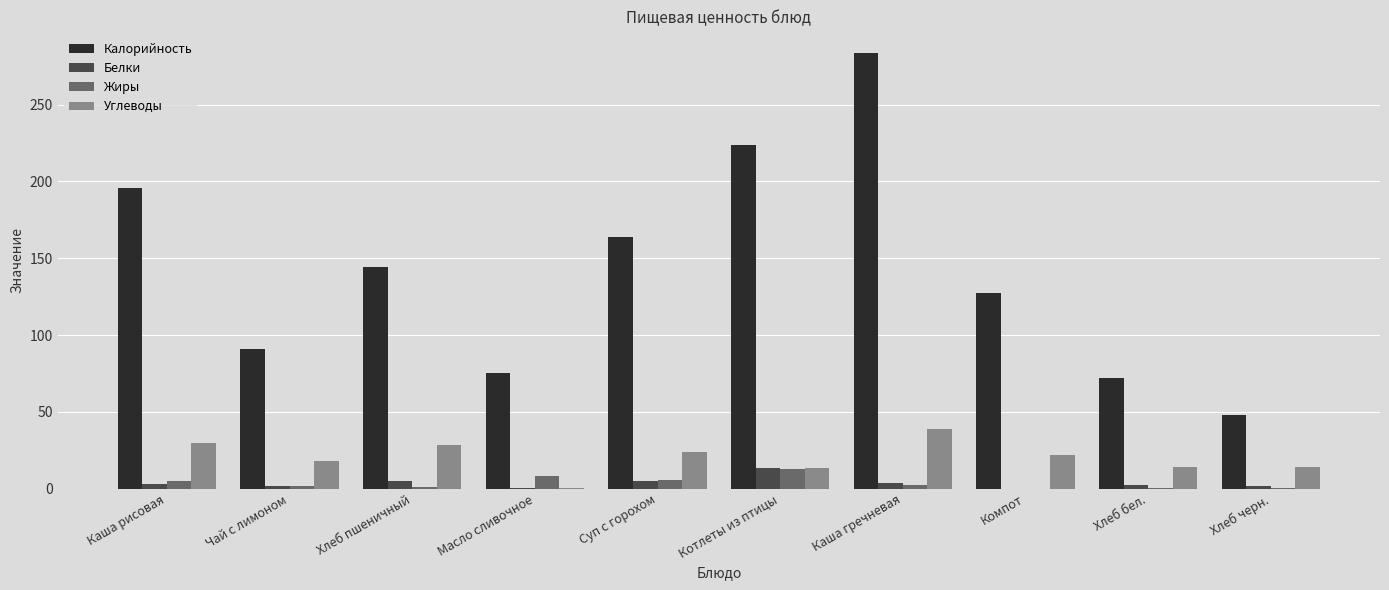

What is the highest value of the Калорийность series?

283.5